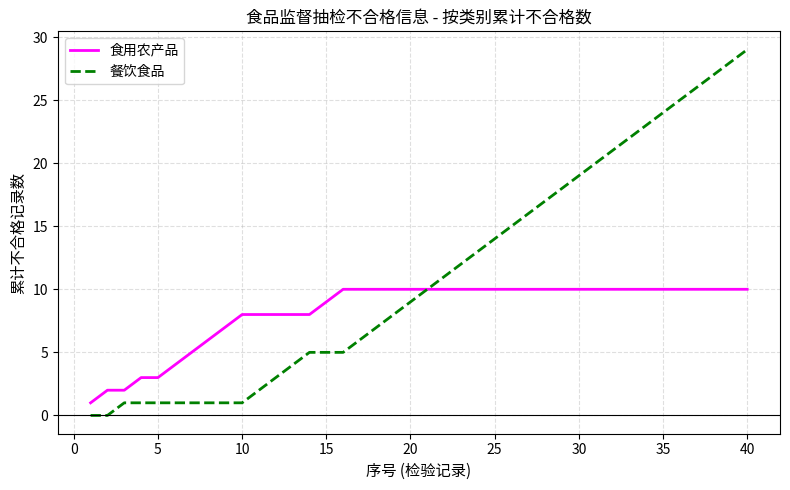

Which series has the largest total across all categories?

餐饮食品